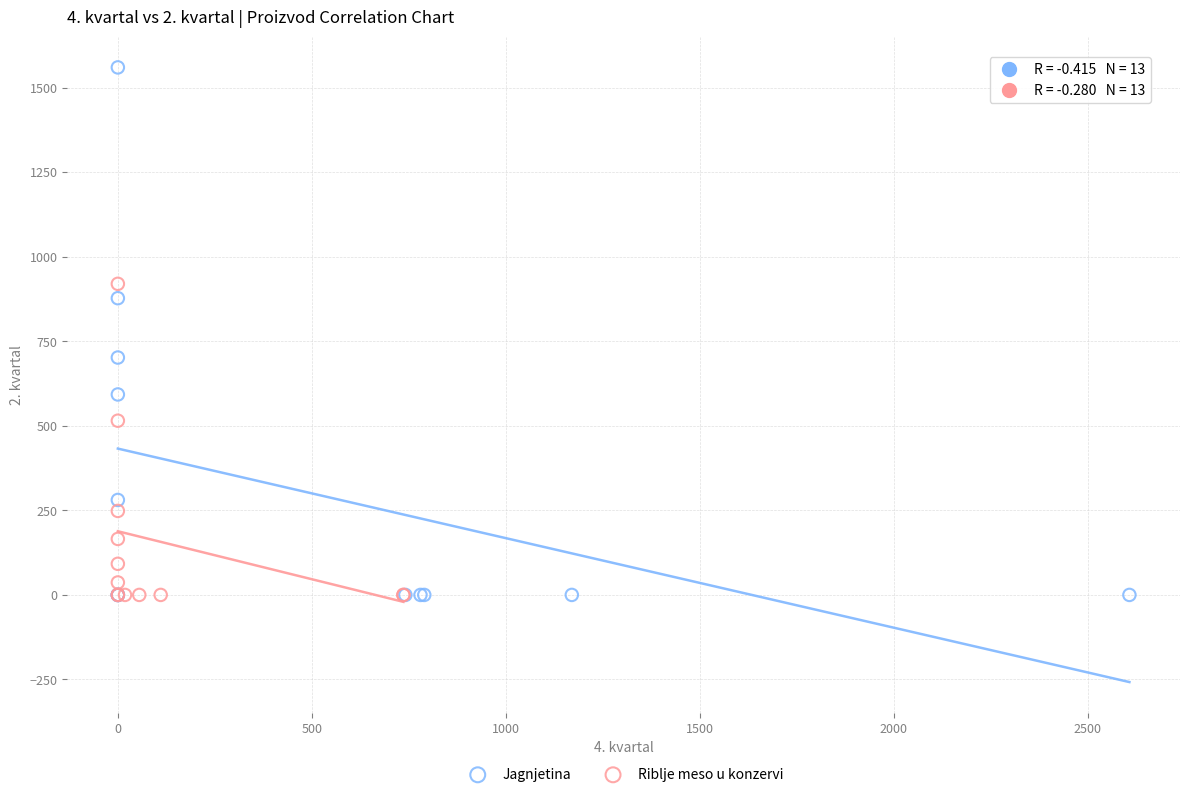

Which series reaches the maximum Y coordinate?

Jagnjetina